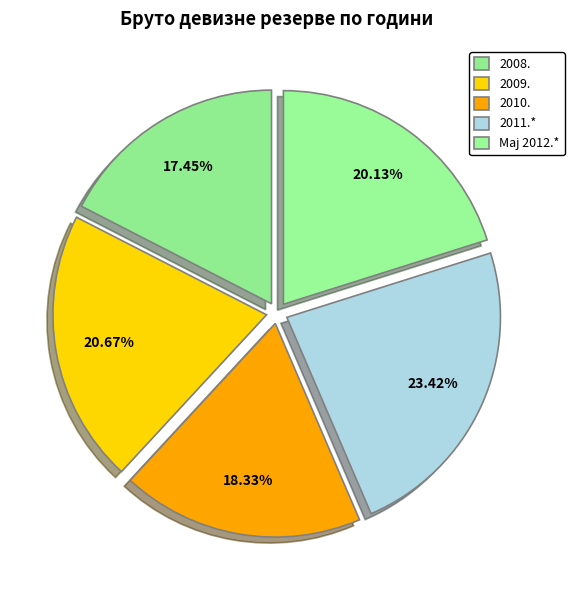

To the nearest percent, what portion does 2010. represent?

18%